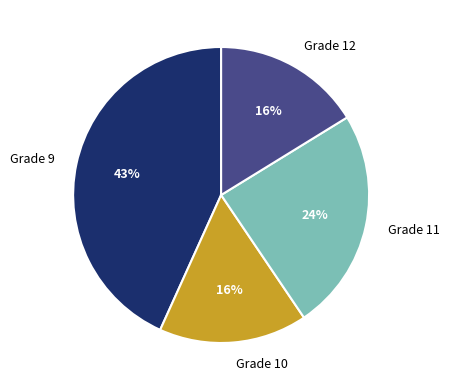

Does Grade 9 represent more than half of the total?

No